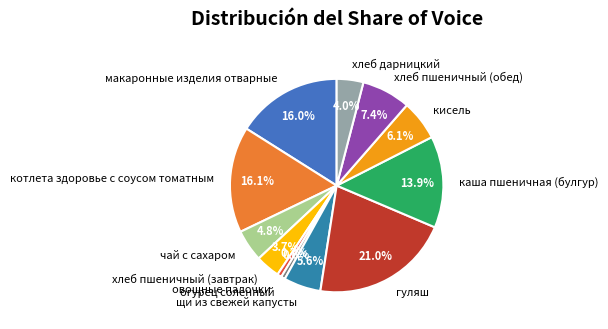

Which slice is the largest?

гуляш